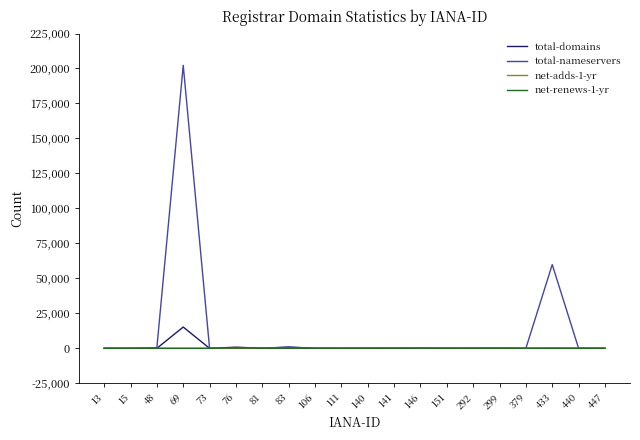

At which category is the sum across all series the highest?

69